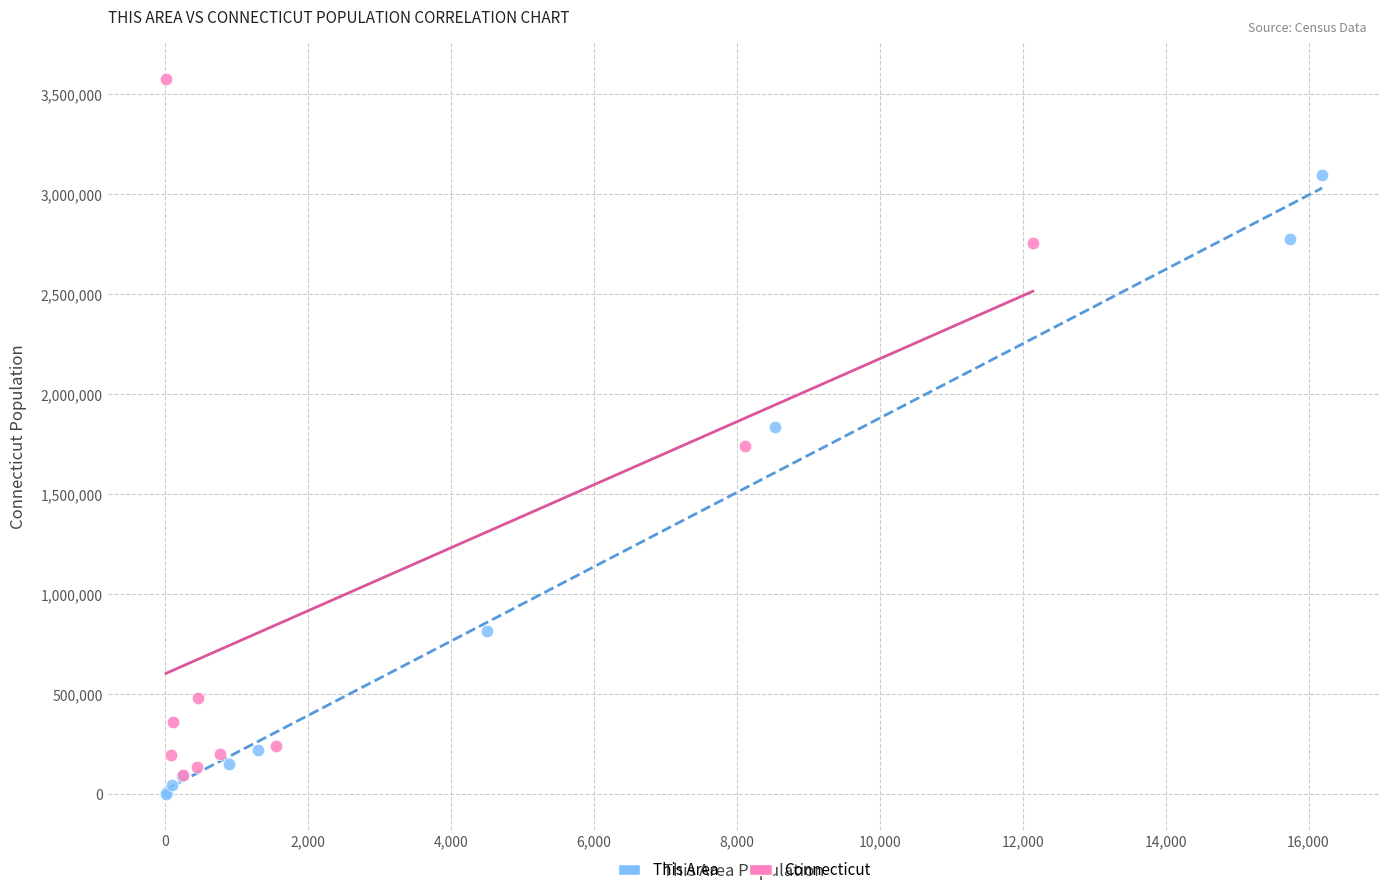

What are all the series names shown in the legend?

This Area, Connecticut